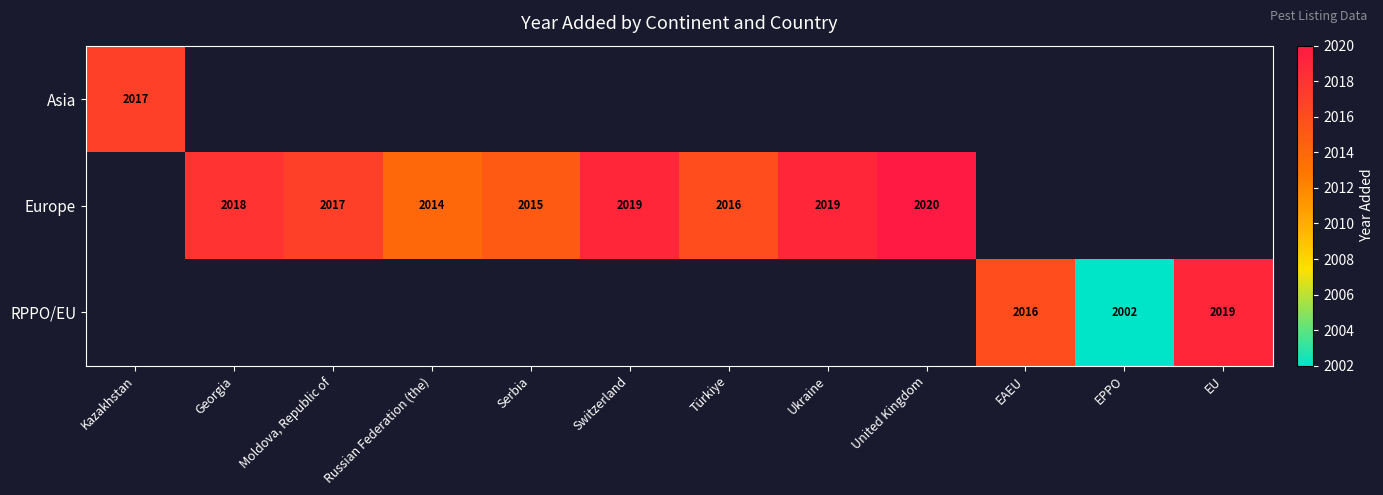

At how many categories does at least one series exceed 2008?

11